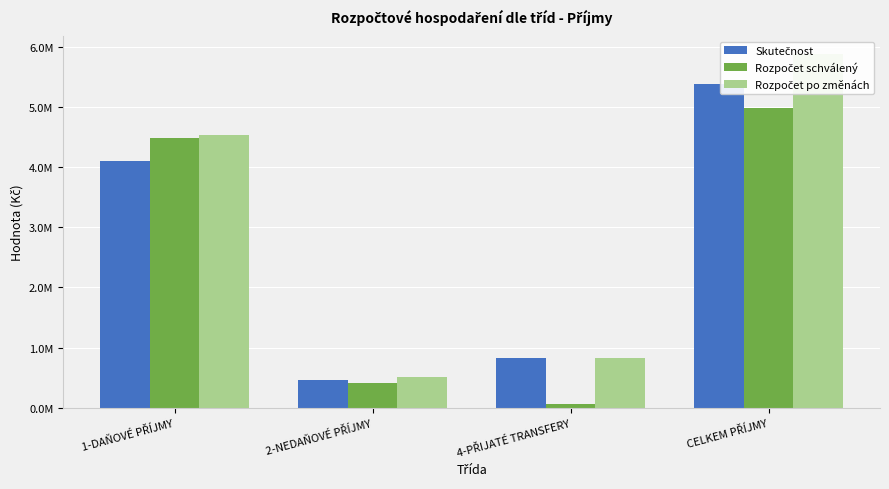

What is the sum of all Rozpočet schválený values?

9942600.0